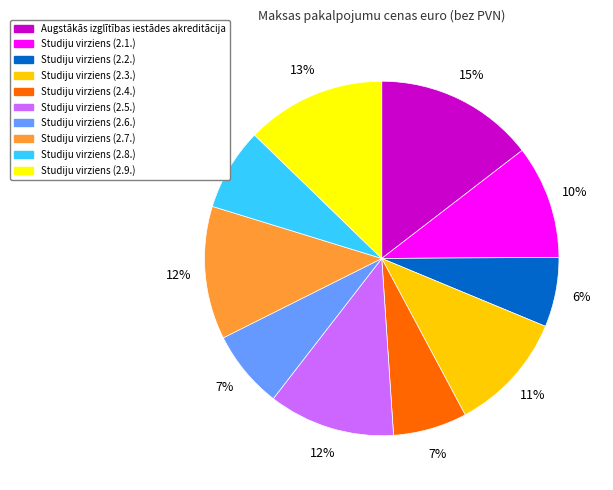

To the nearest percent, what percentage of the pie is Studiju virziens (2.3.)?

11%